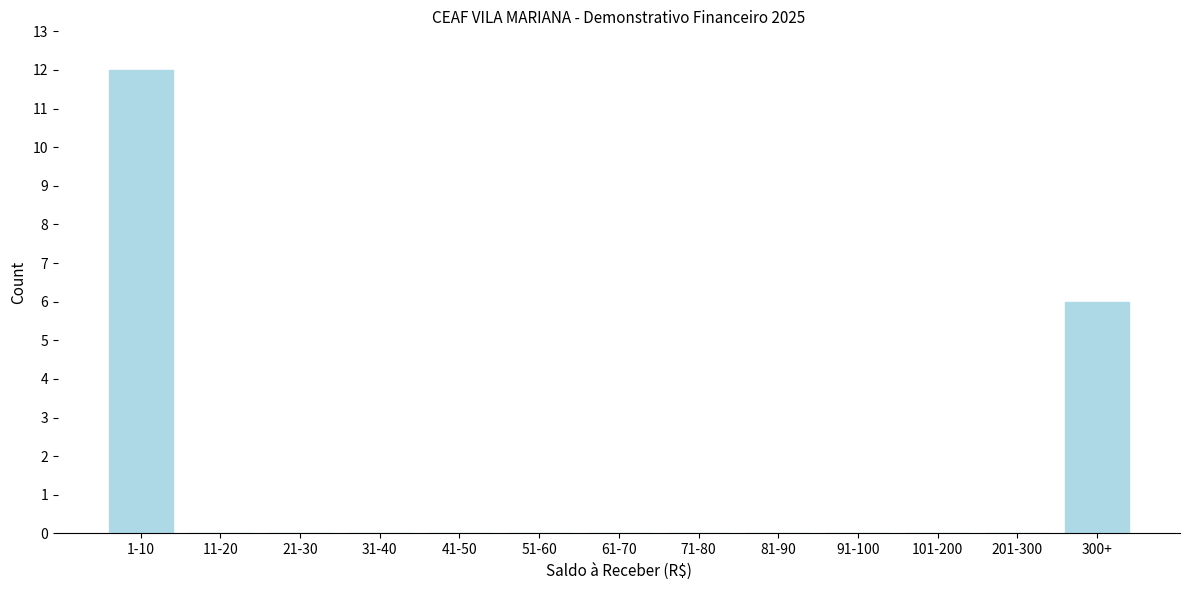

Reading right to left, list all the values displayed in this chart.

300+=6	201-300=0	101-200=0	91-100=0	81-90=0	71-80=0	61-70=0	51-60=0	41-50=0	31-40=0	21-30=0	11-20=0	1-10=12